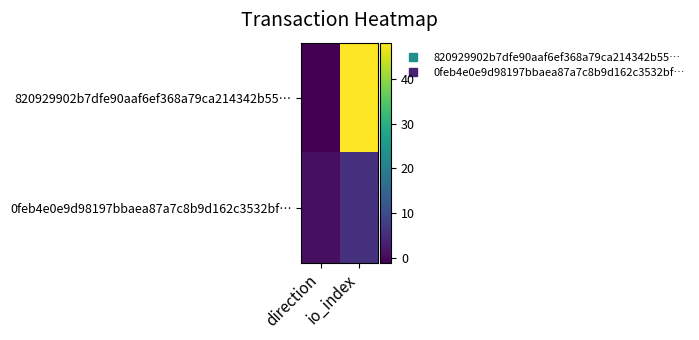

Count the number of data series in this chart.

2